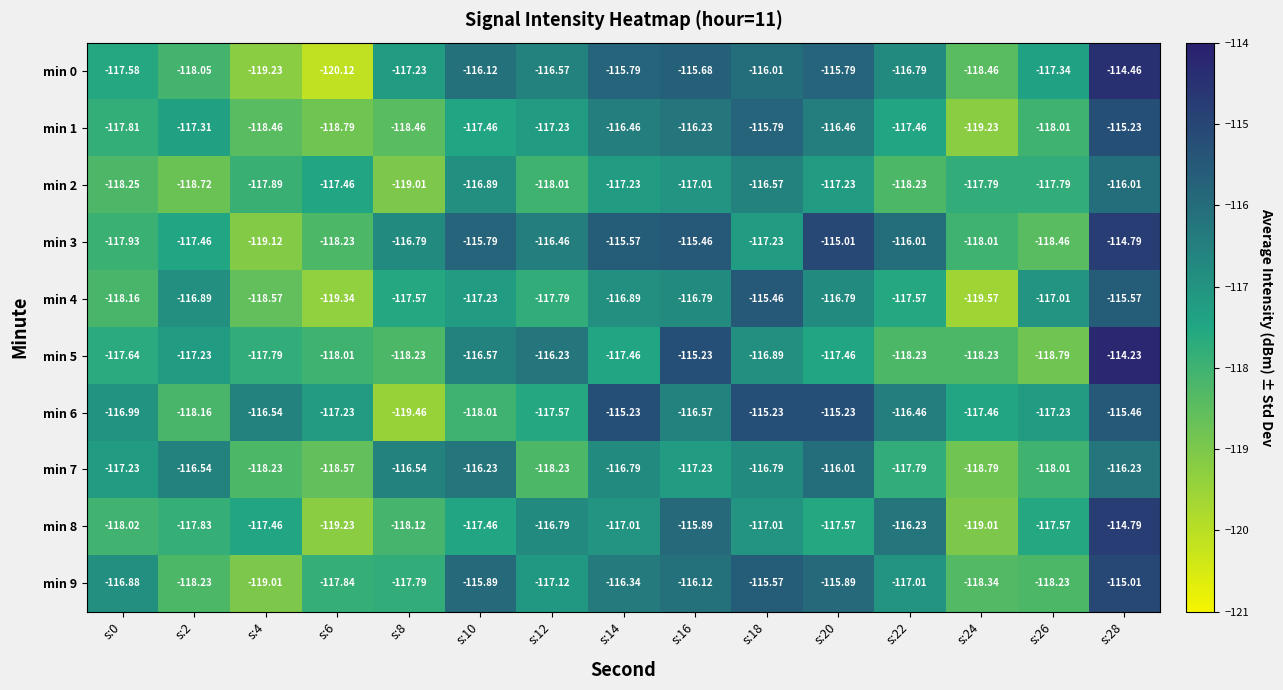

Is the value of min 6 at s:10 greater than the value of min 3 at s:0?

No